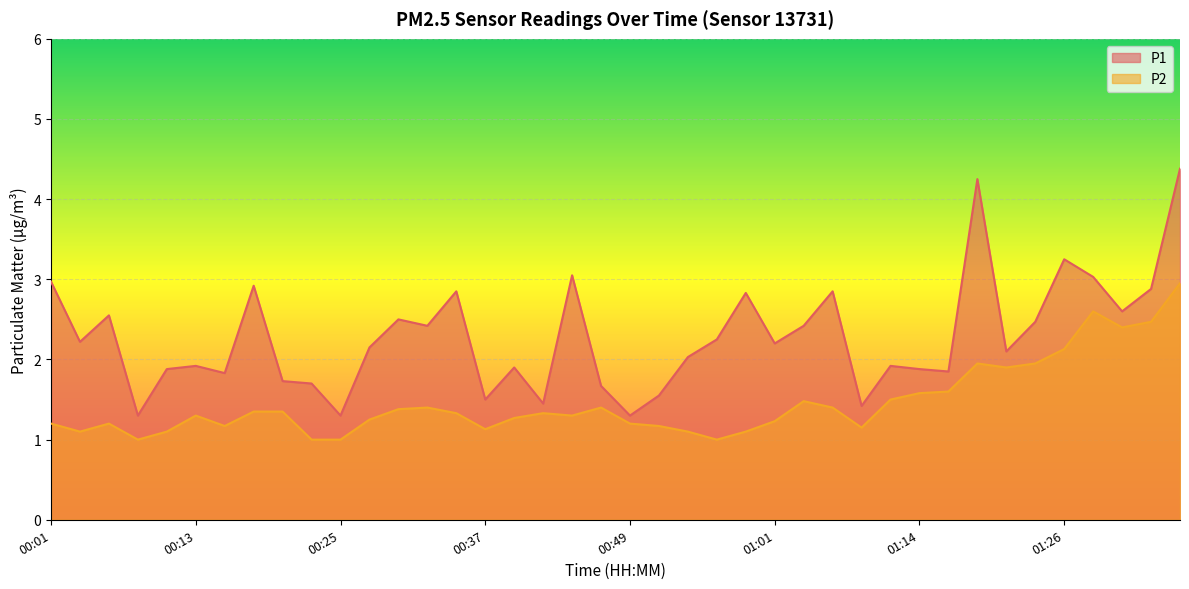

How many values in the P1 series exceed 2?

23